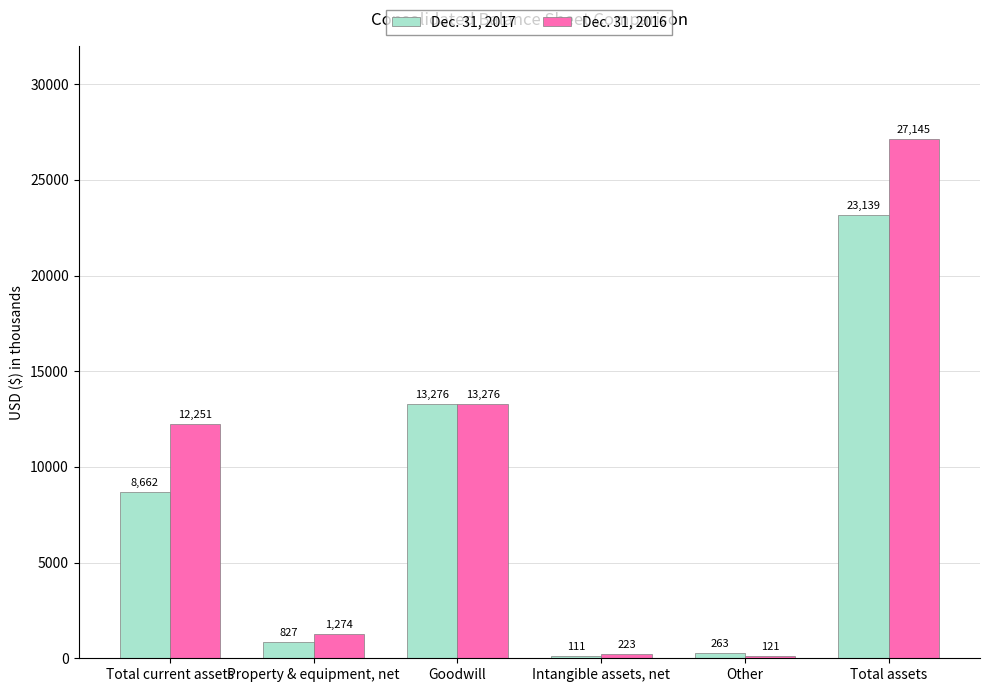

Rank the series by their maximum value, from highest to lowest.

Dec. 31, 2016, Dec. 31, 2017